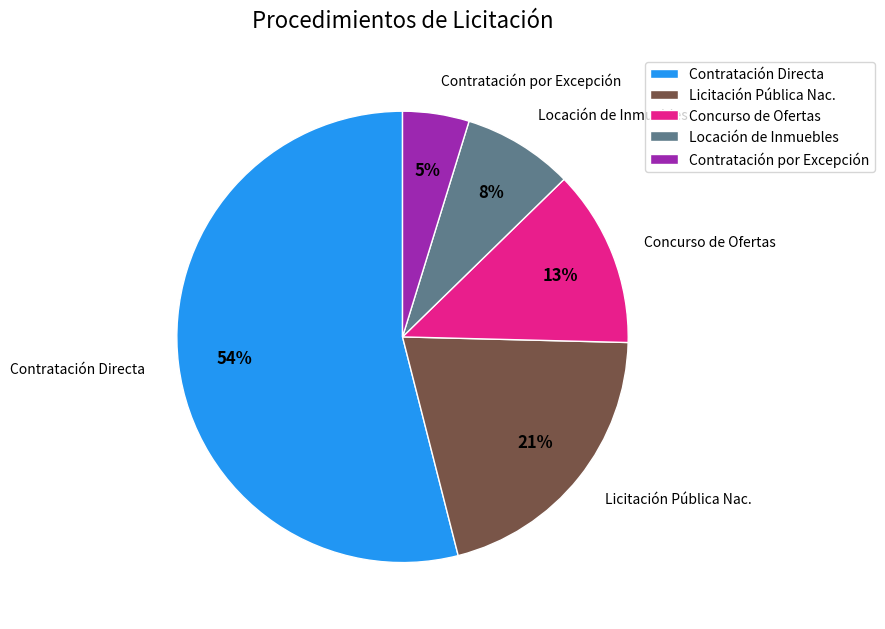

To the nearest percent, what is the average slice percentage?

20%